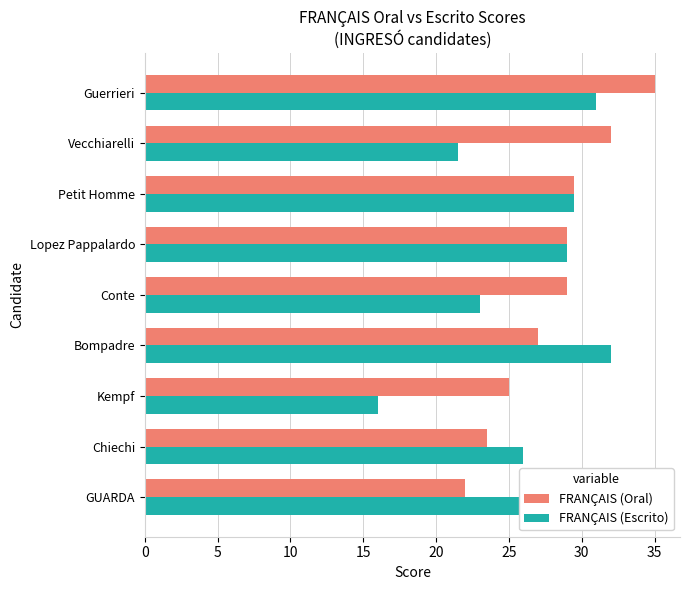

What is the sum of all FRANÇAIS (Escrito) values?

238.0